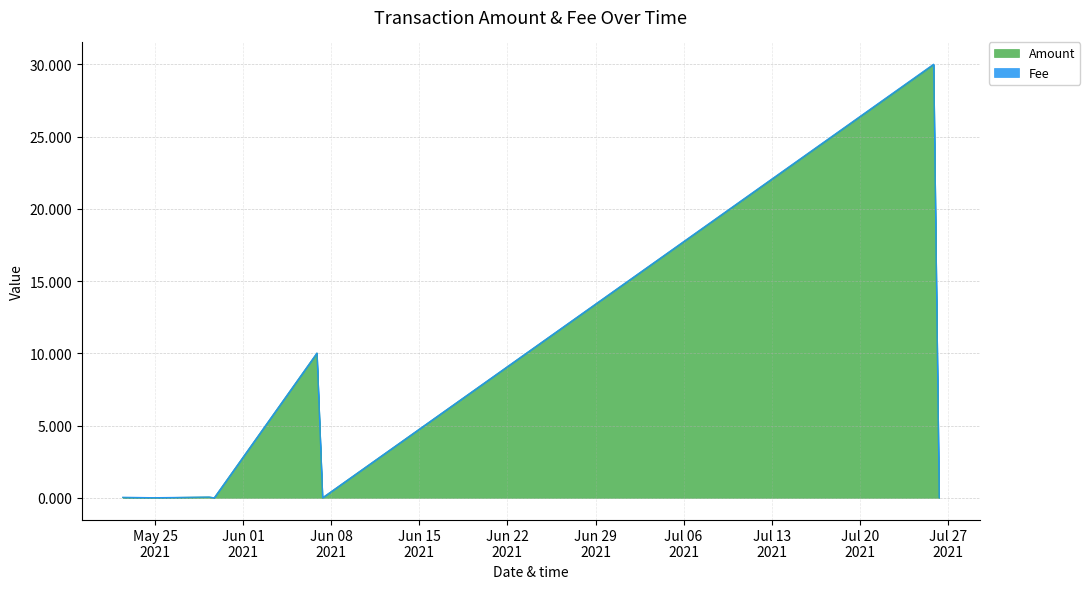

Rank the categories by value from lowest to highest.

2021-05-24 20:42:10, 2021-05-29 16:58:29, 2021-06-07 07:30:01, 2021-07-26 07:18:36, 2021-05-22 10:22:45, 2021-05-29 07:08:12, 2021-06-06 20:46:13, 2021-07-25 20:47:12